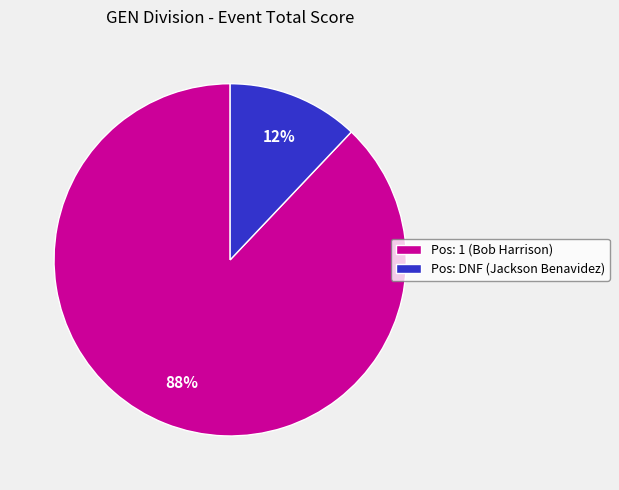

Is there any slice that represents more than half of the pie?

Yes